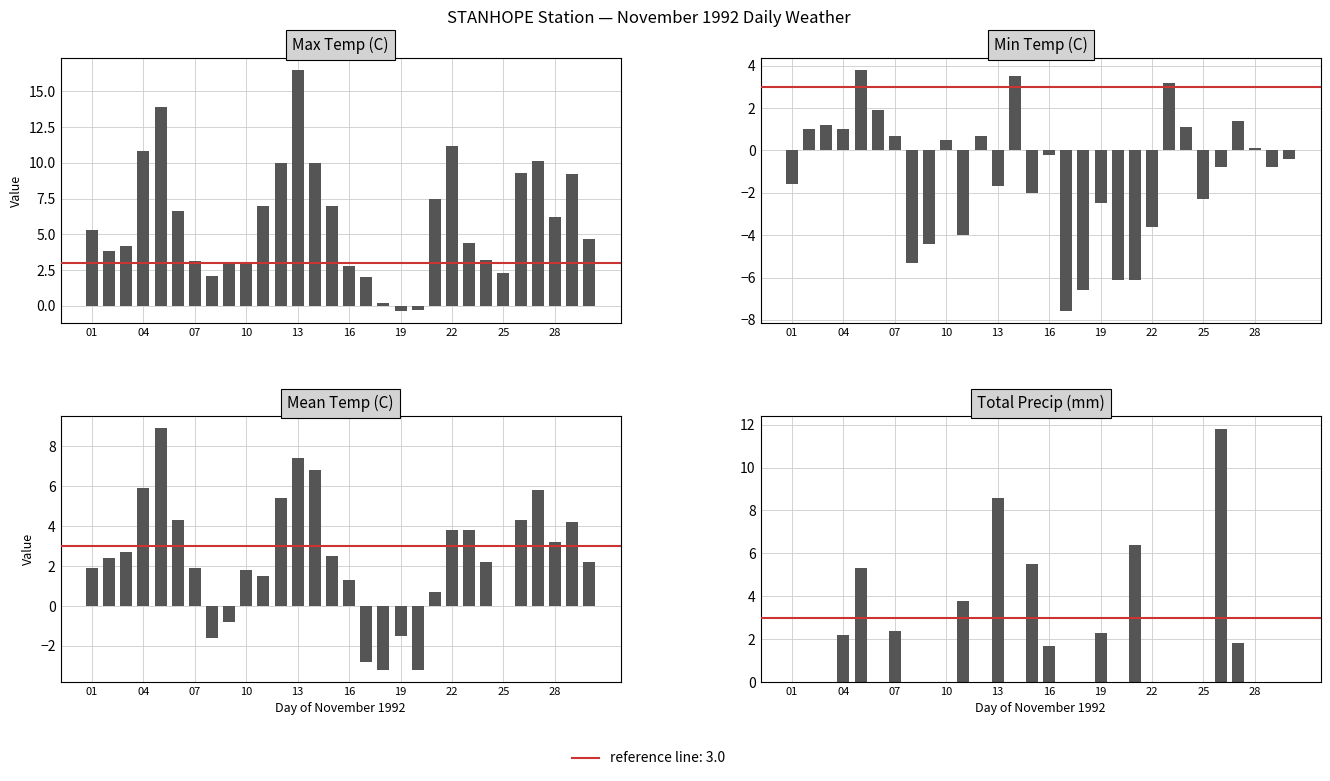

Count the number of categories in the chart.

30